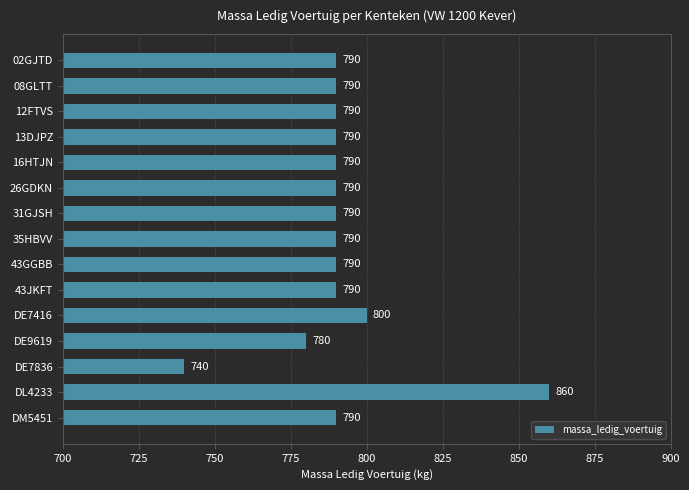

The value at DM5451 is 790. True or false?

True